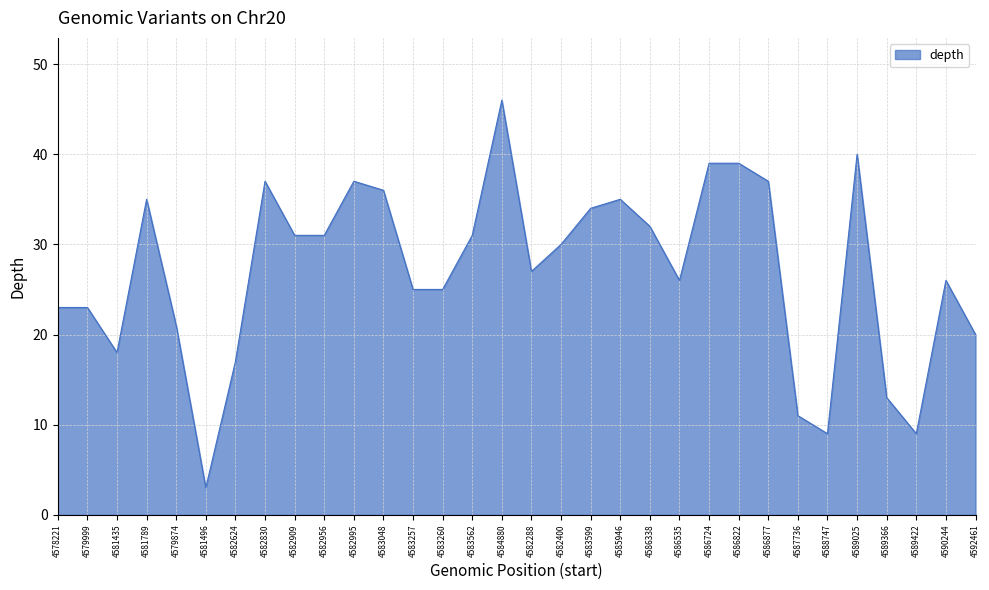

At which category does the chart reach its minimum across all series?

4581496